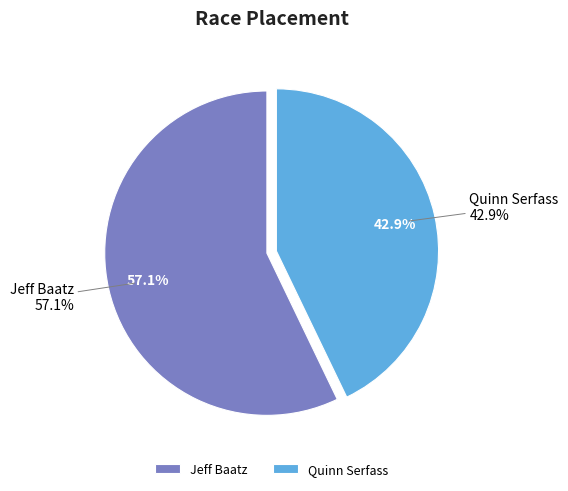

The Jeff Baatz slice represents 57% of the pie. True or false?

True